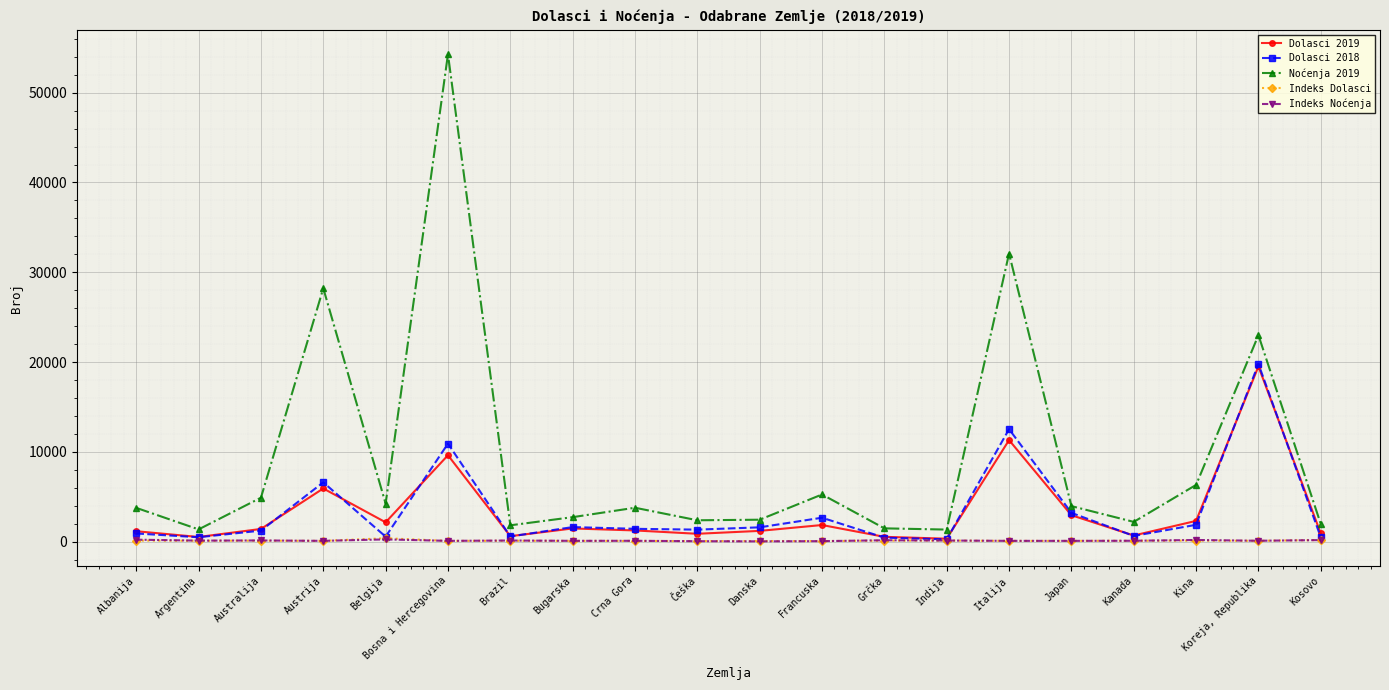

What is the approximate value of Dolasci 2018 at Austrija?

6610.0